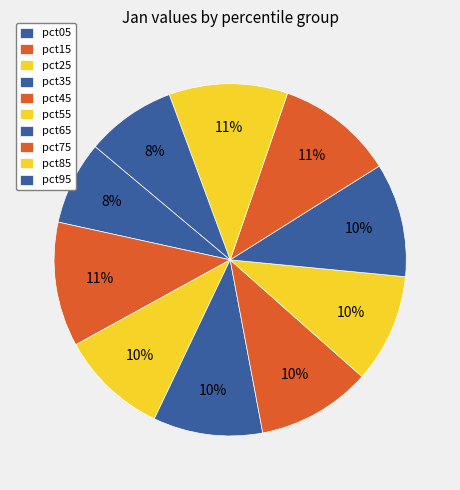

How many slices are in this pie chart?

10